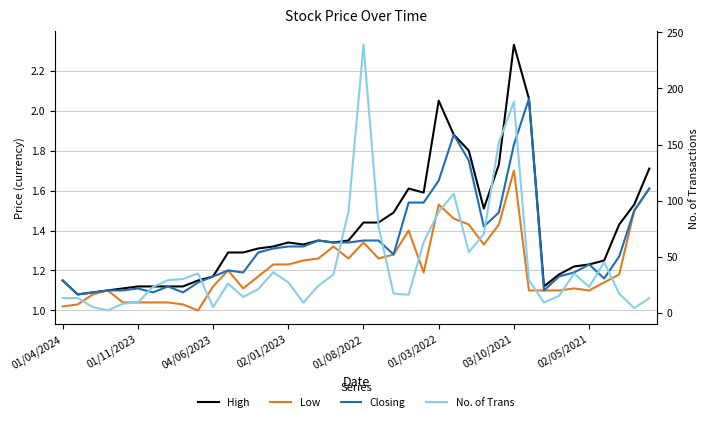

How many data points does each series have?

40